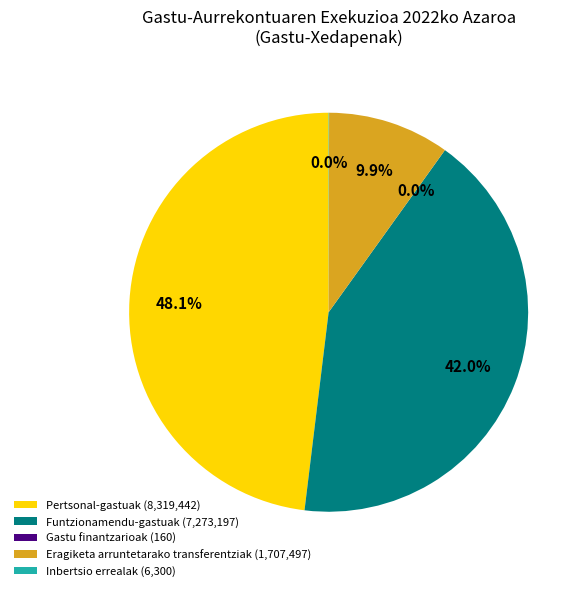

Which has a higher value, Funtzionamendu-gastuak (7,273,197) or Eragiketa arruntetarako transferentziak (1,707,497)?

Funtzionamendu-gastuak (7,273,197)